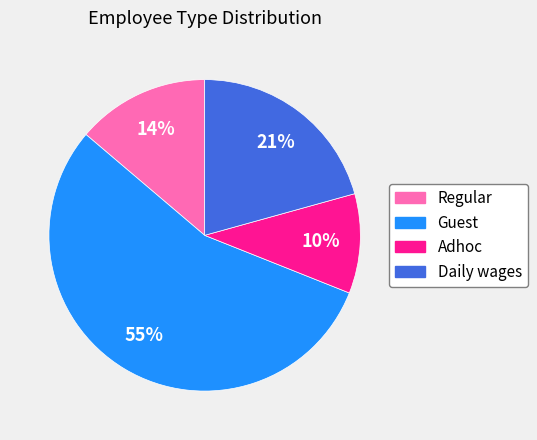

Which slice is the smallest?

Adhoc